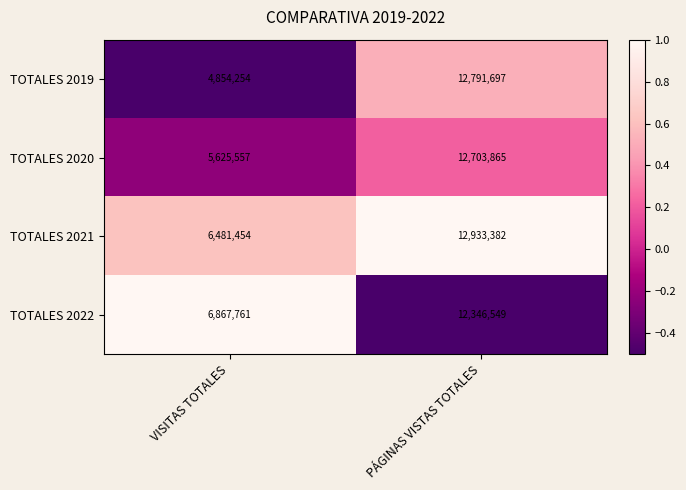

Rank the series at VISITAS TOTALES from lowest to highest value.

TOTALES 2019, TOTALES 2020, TOTALES 2021, TOTALES 2022